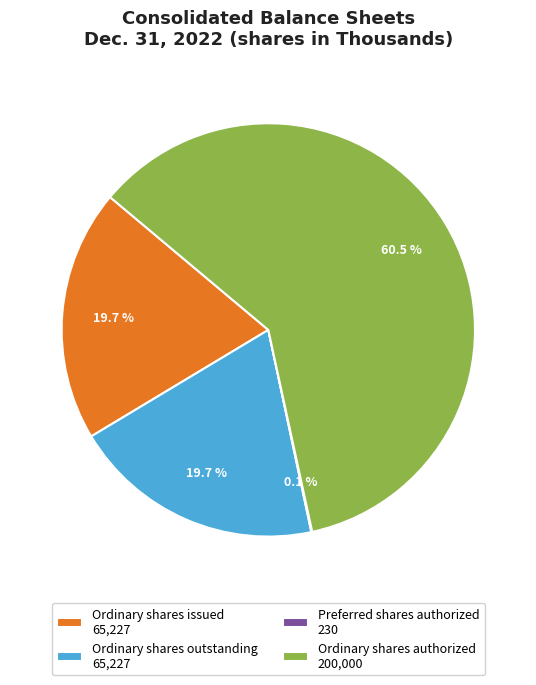

Which category accounts for the majority?

Ordinary shares authorized